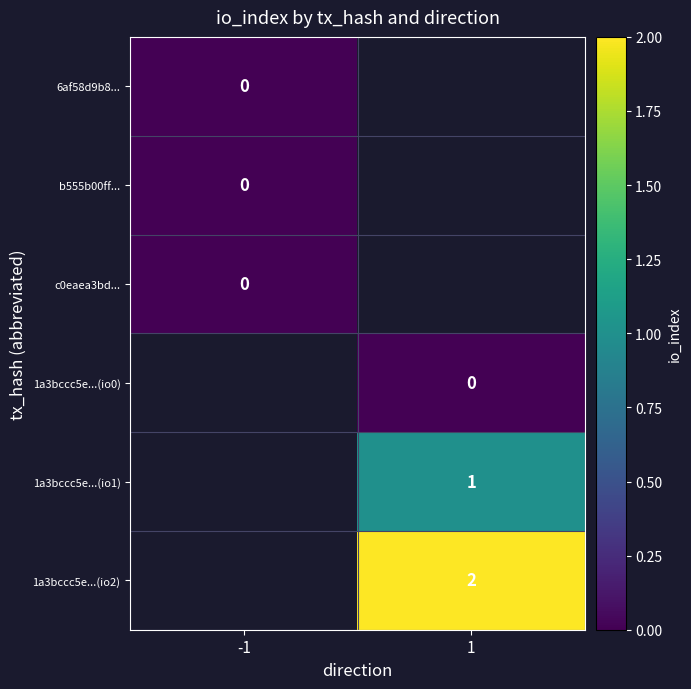

Where is 6af58d9b8... nearest to the value 0?

-1